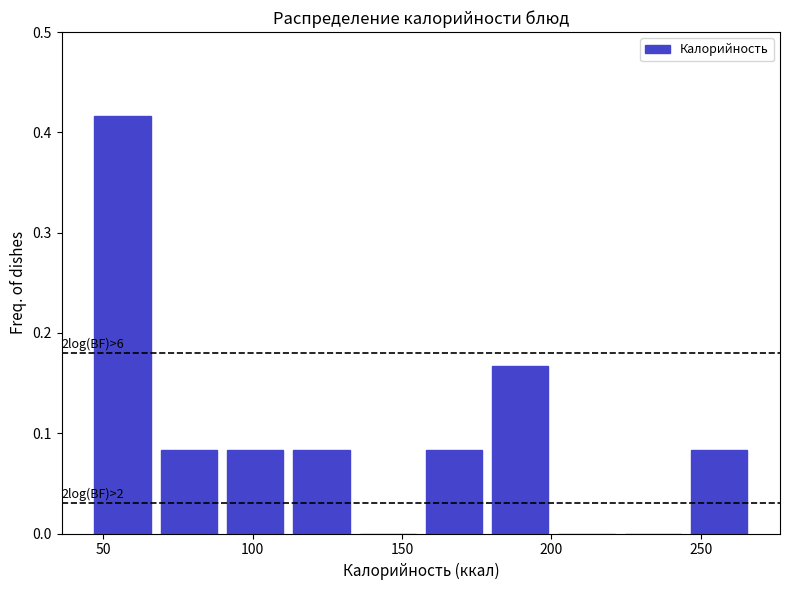

Which range on the x-axis has the tallest bar?

45 to 70